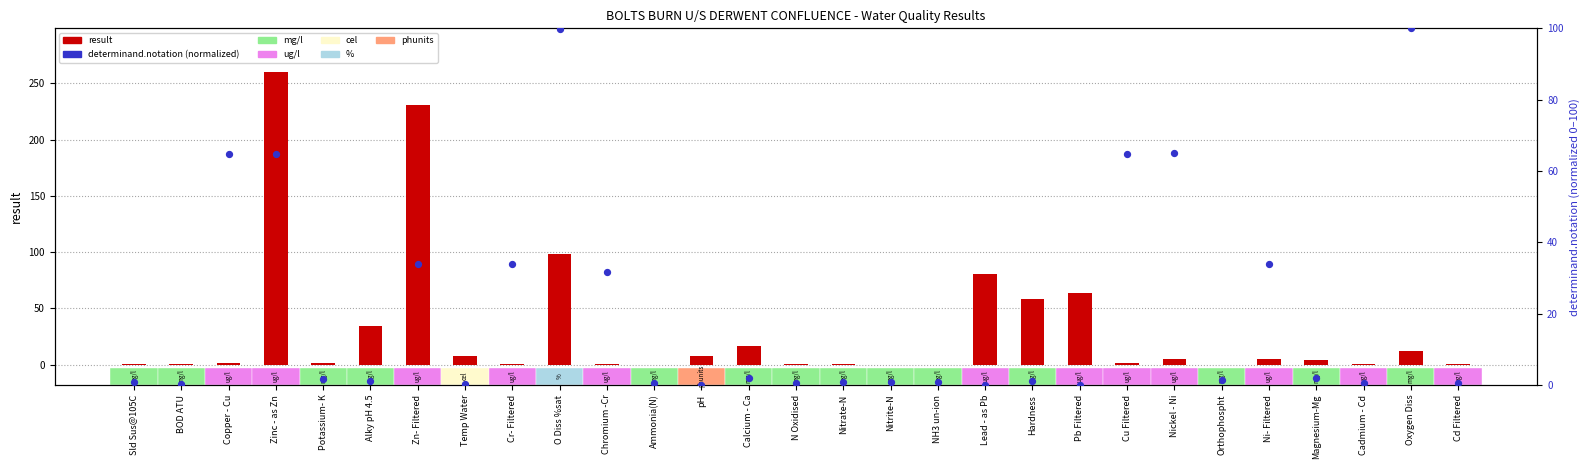

Which series has the largest total across all categories?

result